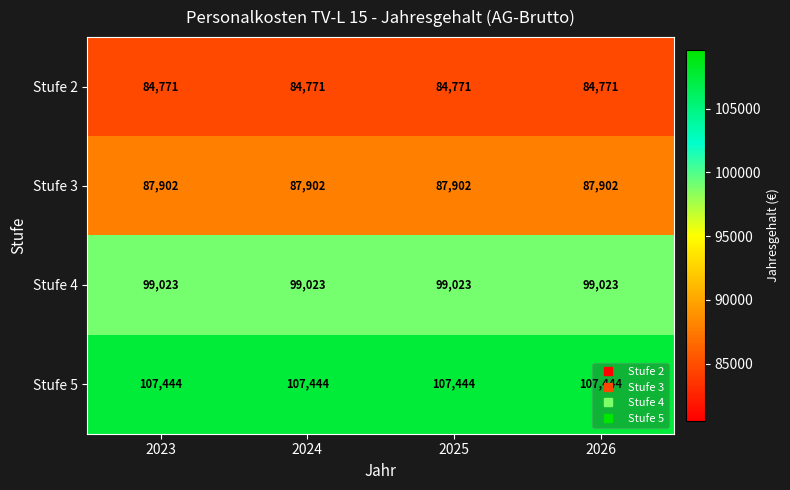

What is the difference between the highest and lowest values at 2024?

22673